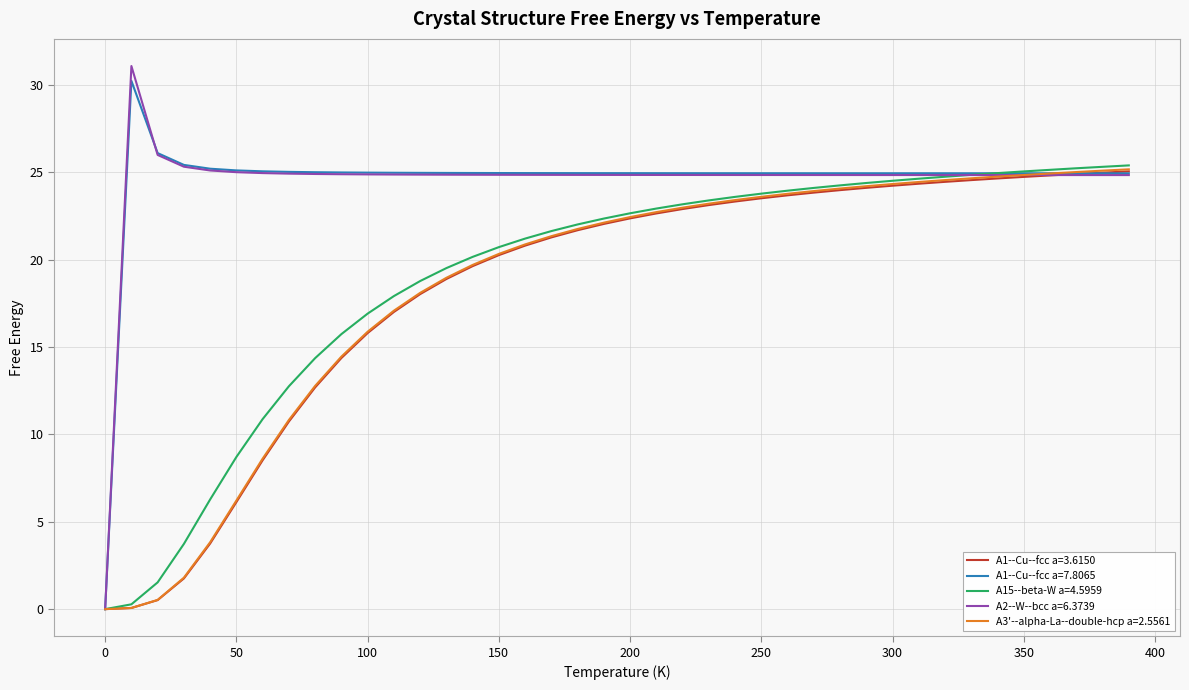

Which series has the largest range (max minus min)?

A2--W--bcc a=6.3739